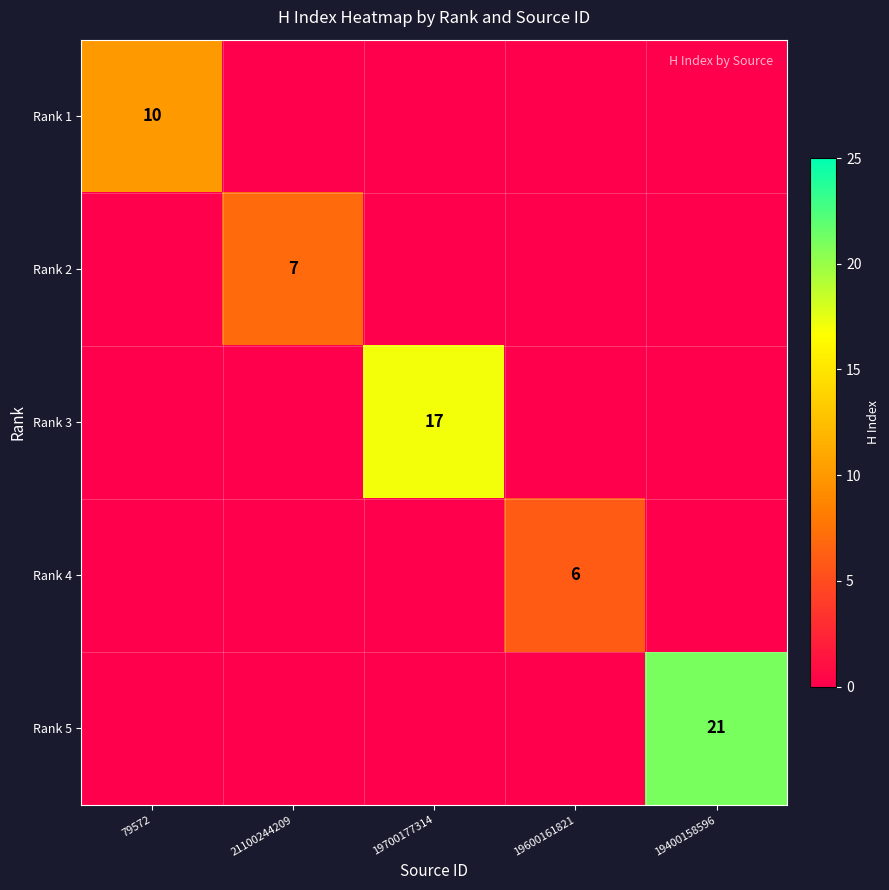

How many values in Rank 1 are above zero?

1